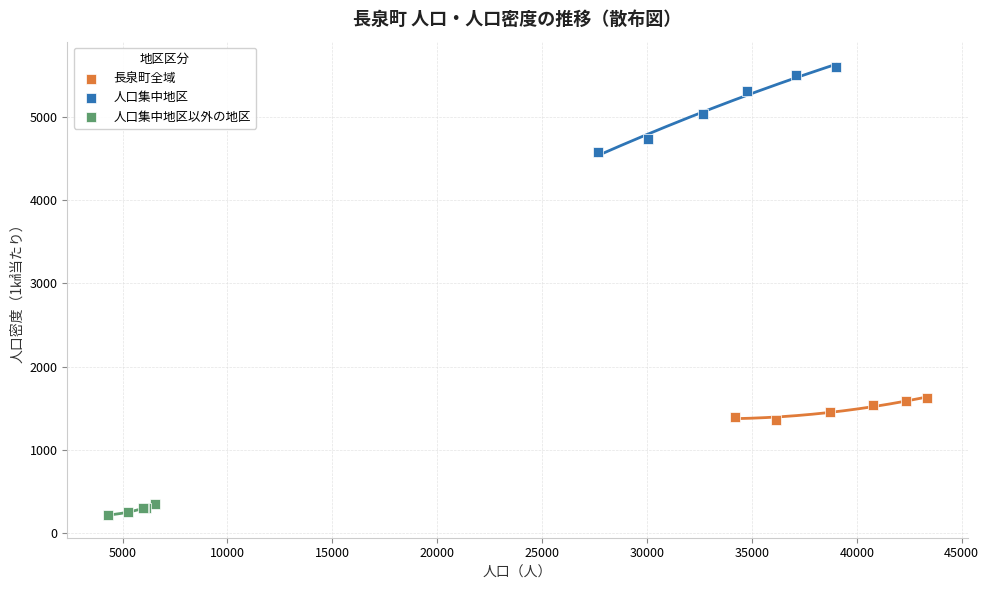

Which series has the largest Y range (max minus min)?

人口集中地区